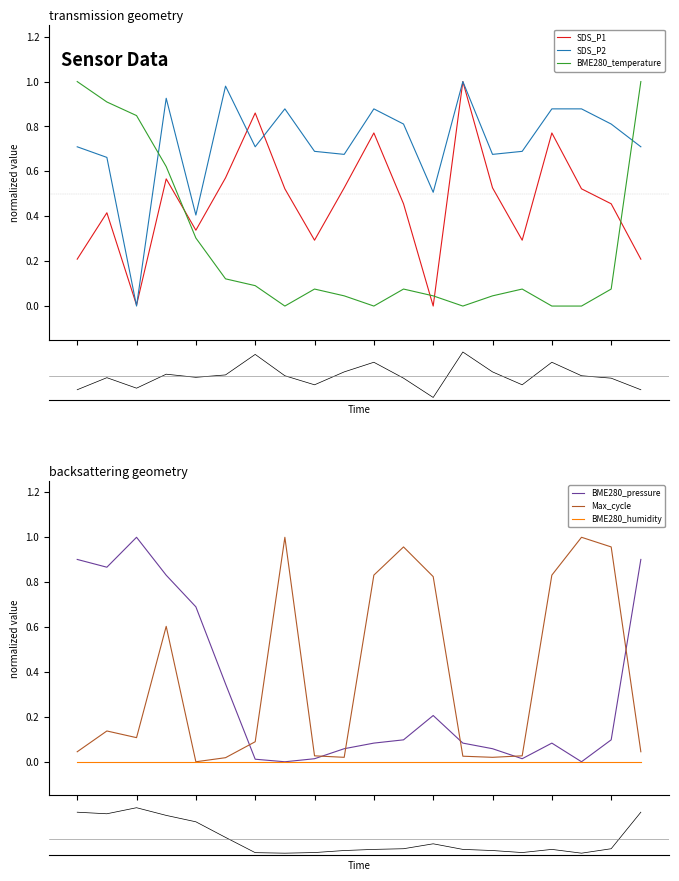

The value of SDS_P1 at 03:18 is 0.4. True or false?

False